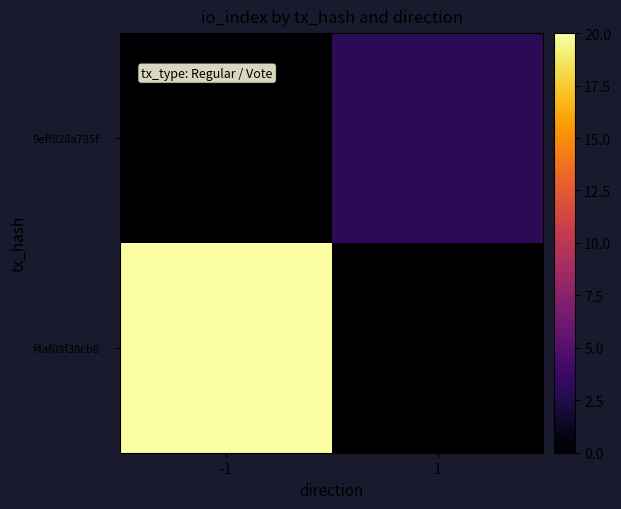

At how many categories does at least one series exceed 2?

2